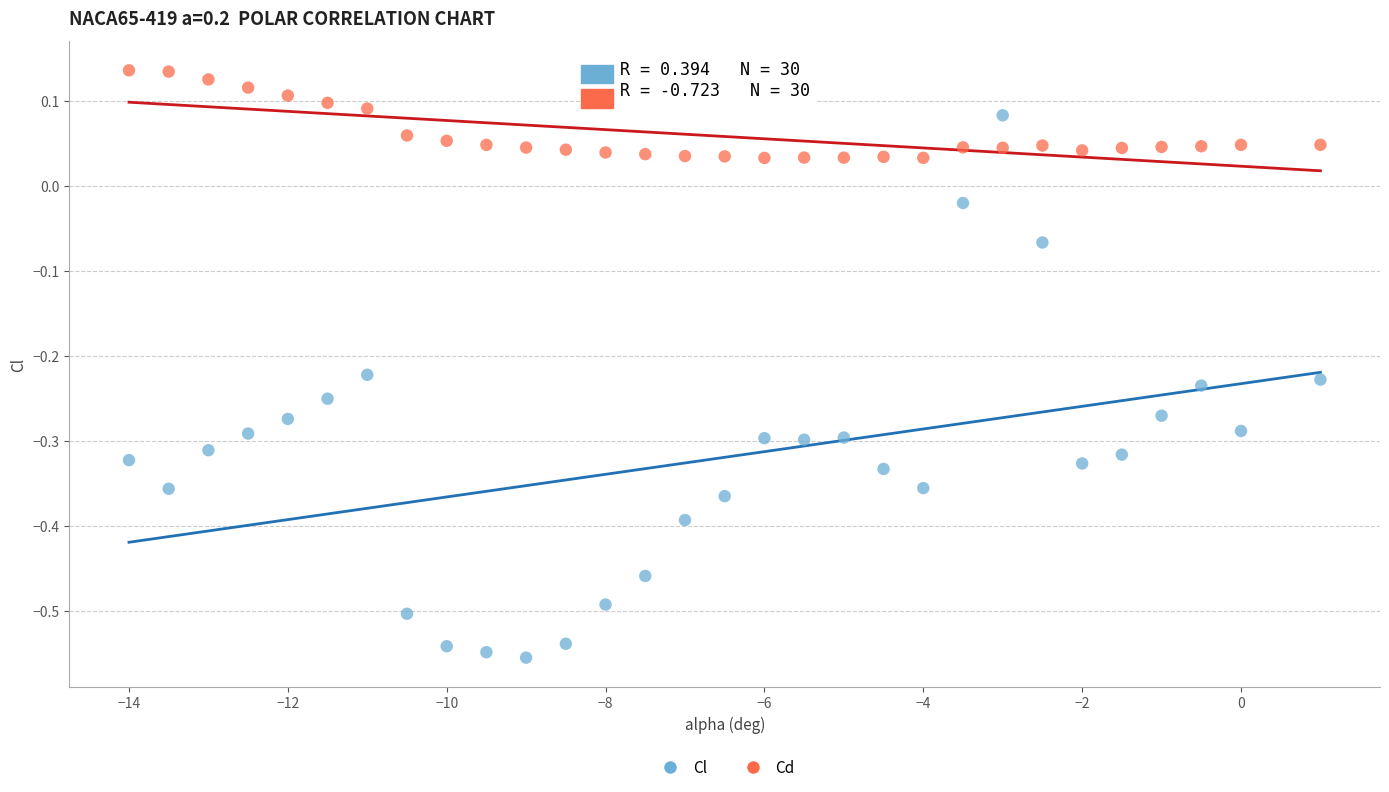

Which series reaches the maximum Y coordinate?

Cd